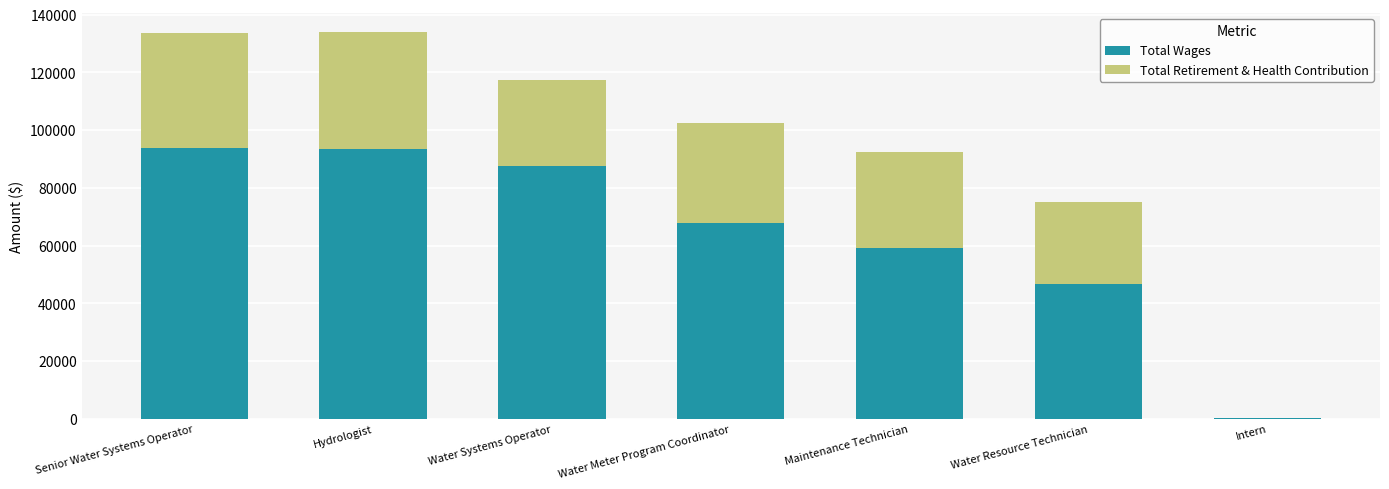

Count the number of categories in the chart.

7